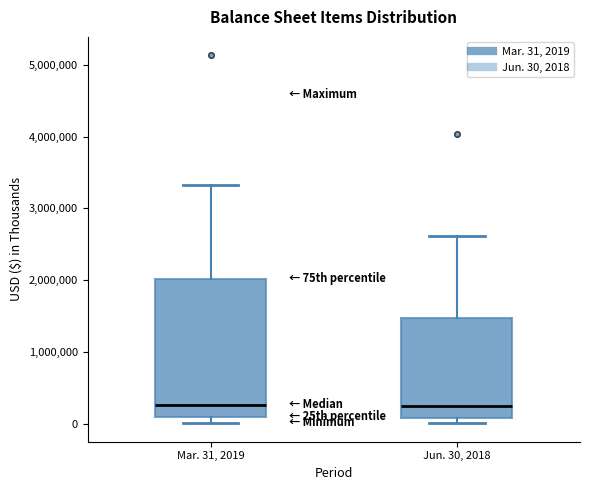

Reading left to right, transcribe this box plot: for each box, give where its median line is, the range the box spans, and where its two whiskers end, as read against the y-axis. The values are not printed on the chart, so give them approximately, as read against the axis.

Mar. 31, 2019: median 300000, box 100000 to 2000000, whiskers 0 to 3300000
Jun. 30, 2018: median 200000, box 100000 to 1500000, whiskers 0 to 2600000